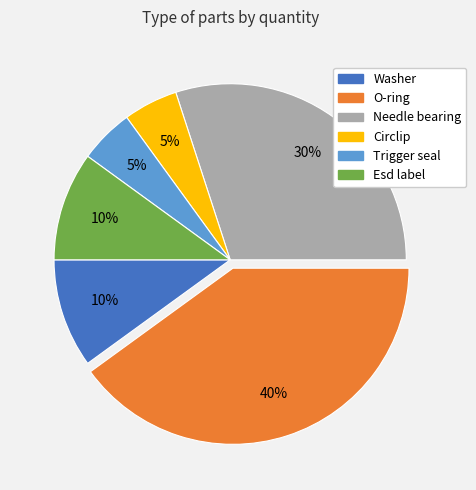

Which has a higher value, Trigger seal or Needle bearing?

Needle bearing